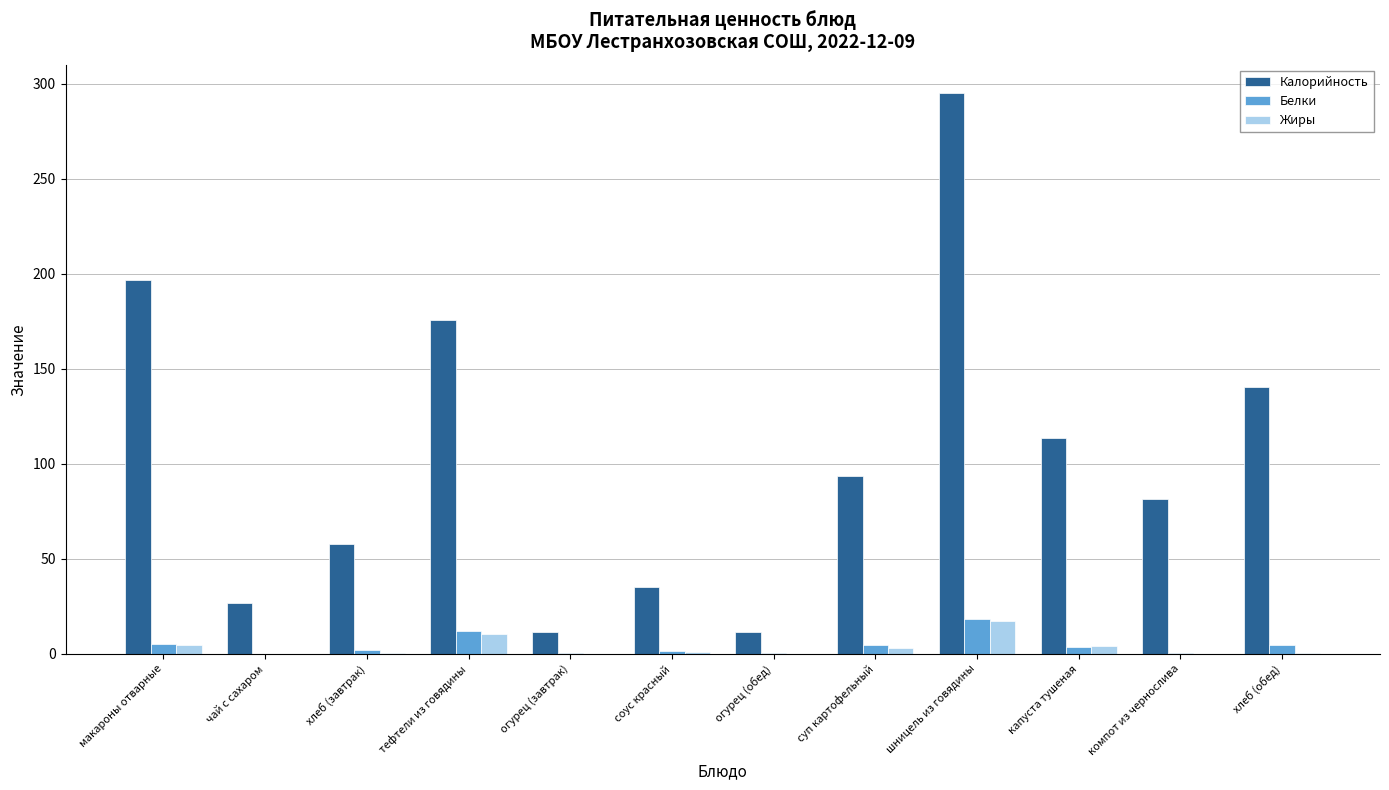

What is the difference between the Белки values at макароны отварные and тефтели из говядины?

6.9